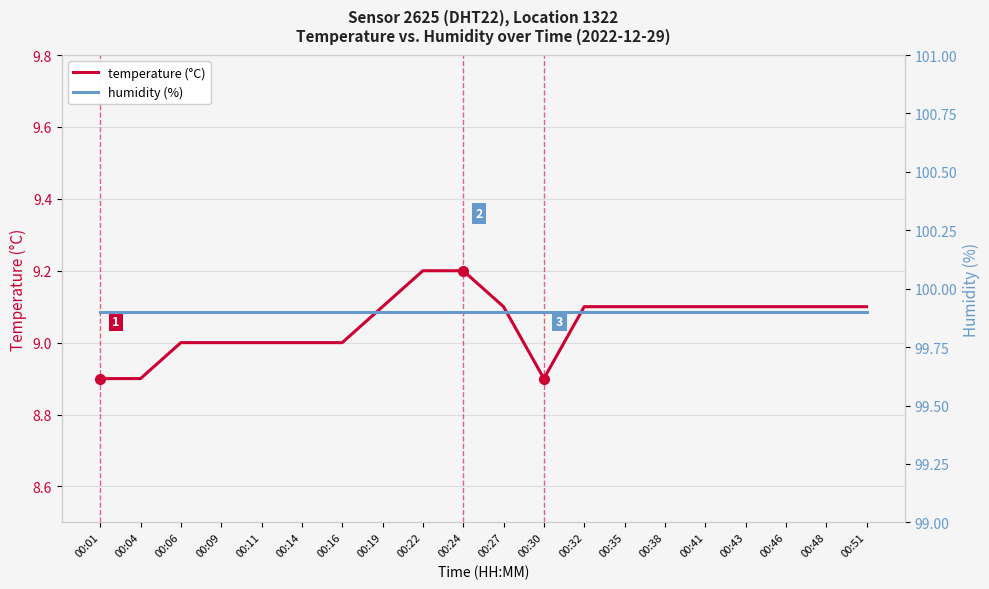

Reading left to right, list all the values displayed in this chart.

temperature (°C): 8.9	8.9	9.0	9.0	9.0	9.0	9.0	9.1	9.2	9.2	9.1	8.9	9.1	9.1	9.1	9.1	9.1	9.1	9.1	9.1
humidity (%): 99.9	99.9	99.9	99.9	99.9	99.9	99.9	99.9	99.9	99.9	99.9	99.9	99.9	99.9	99.9	99.9	99.9	99.9	99.9	99.9